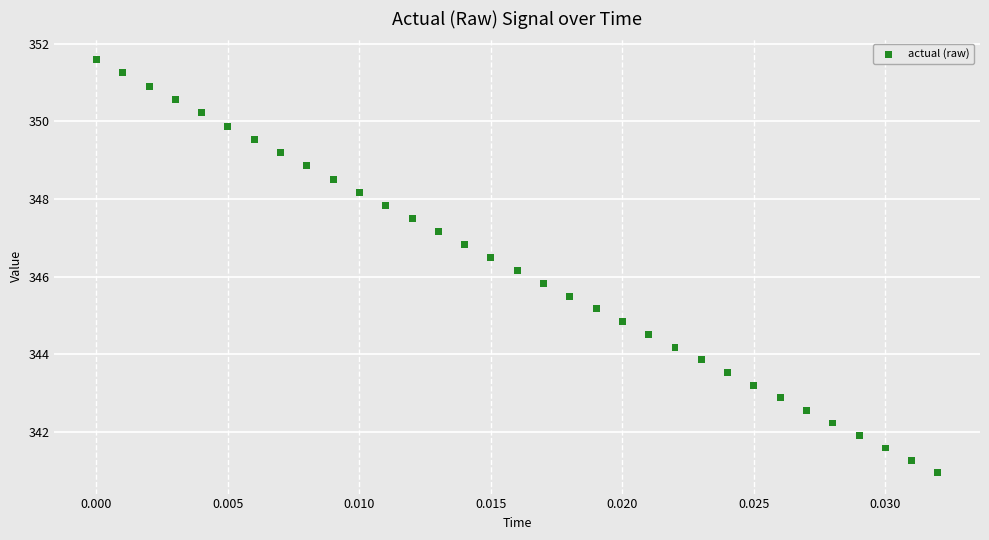

What is the range of Y values (max minus min)?

10.7